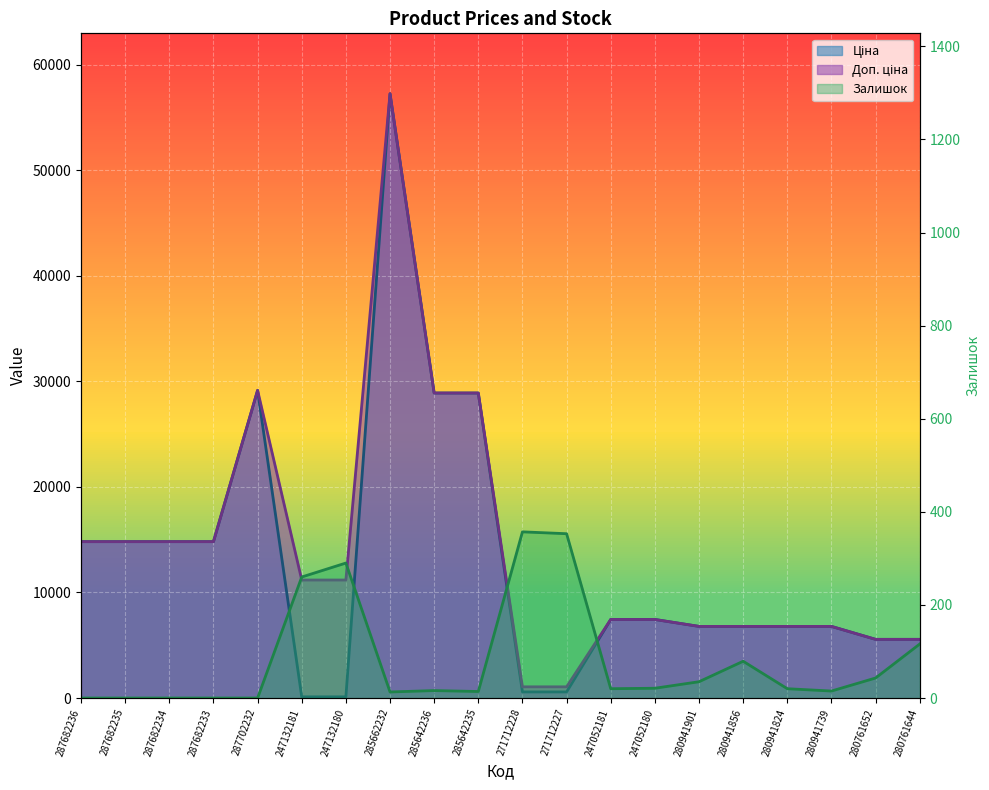

How many lines are shown in the chart?

3